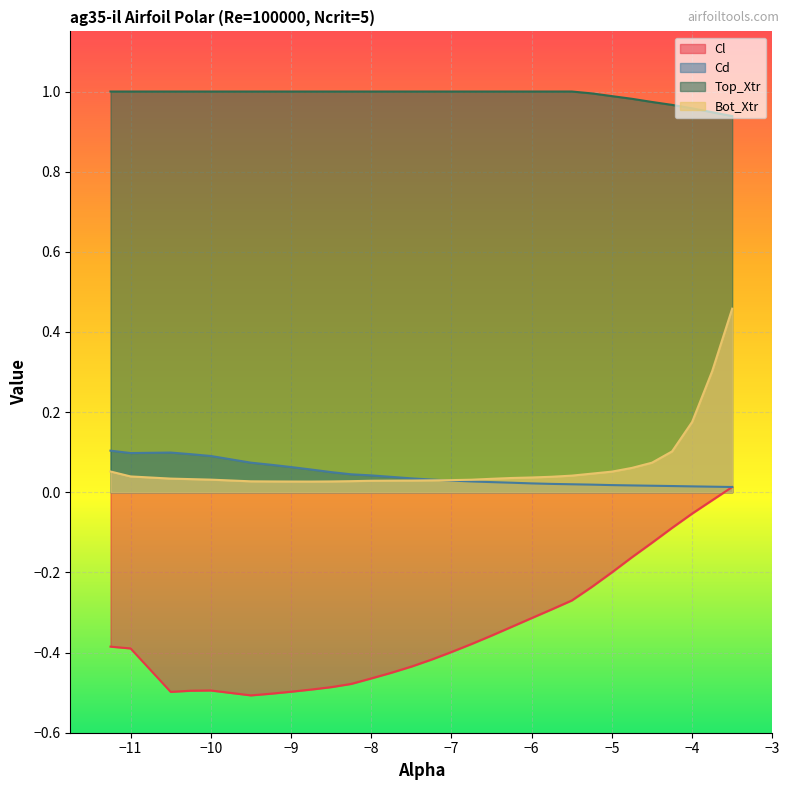

Which series has the largest total across all categories?

Top_Xtr